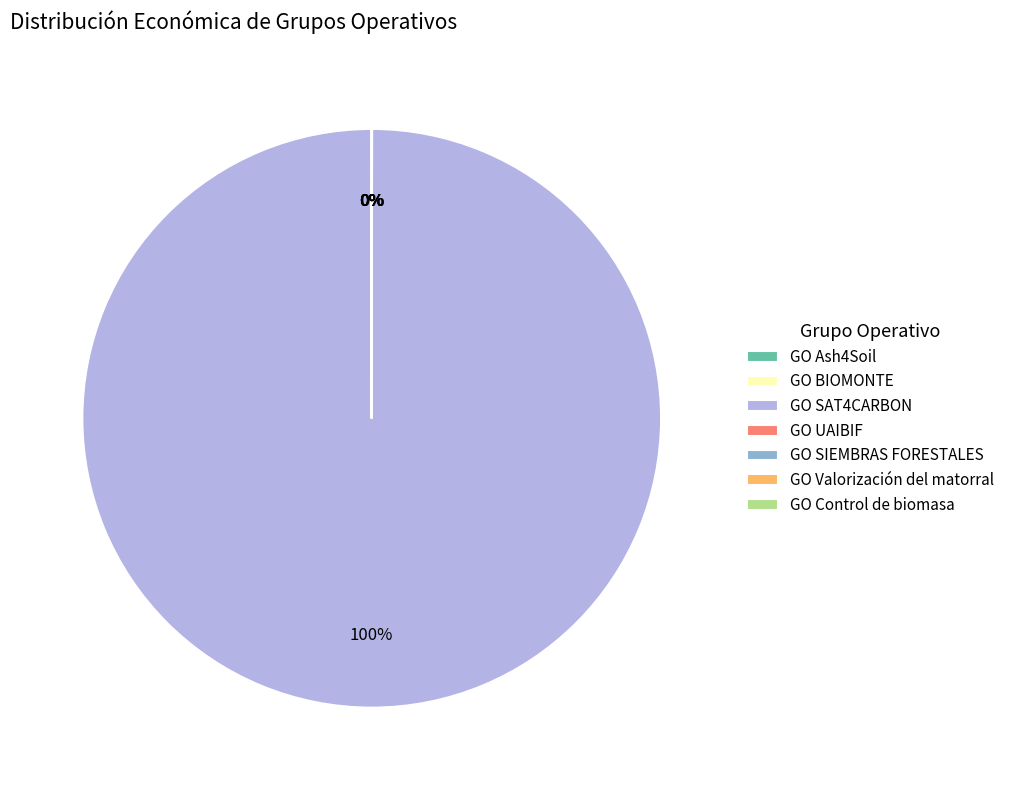

Is there any slice that represents more than half of the pie?

Yes